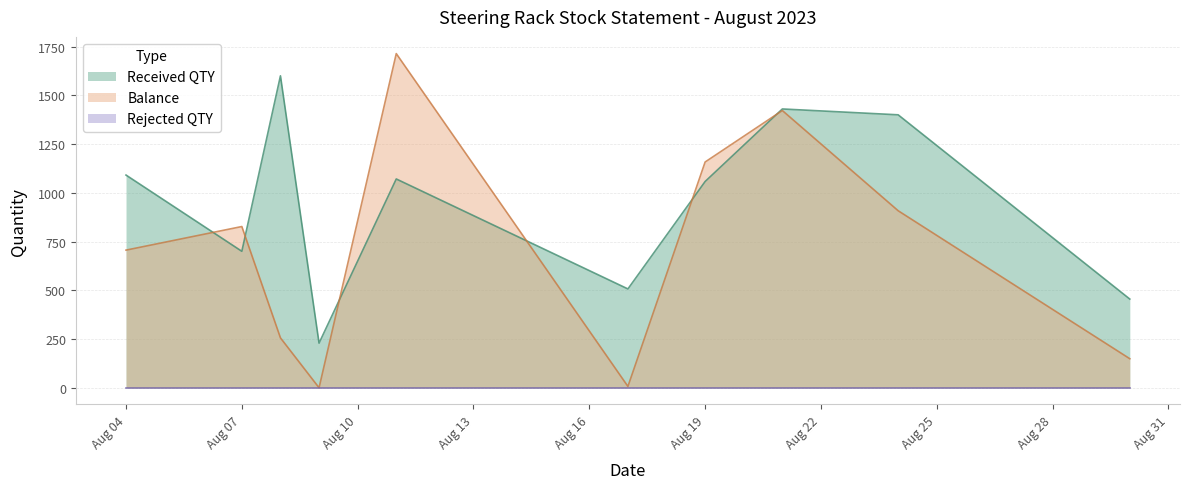

How many categories are shown in the chart?

10